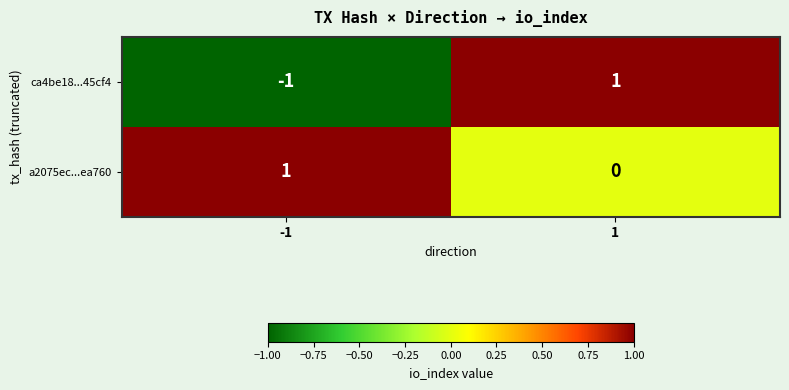

Reading left to right, list all the values displayed in this chart.

ca4be18...45cf4: -1	1
a2075ec...ea760: 1	0